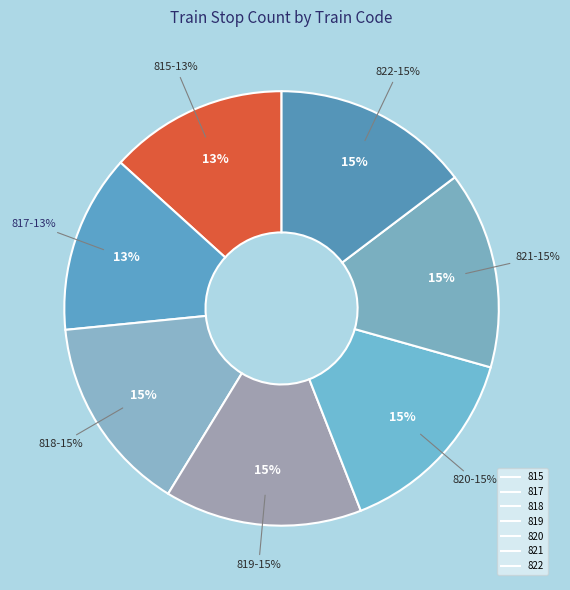

Rank the categories by value from highest to lowest.

818, 819, 820, 821, 822, 815, 817